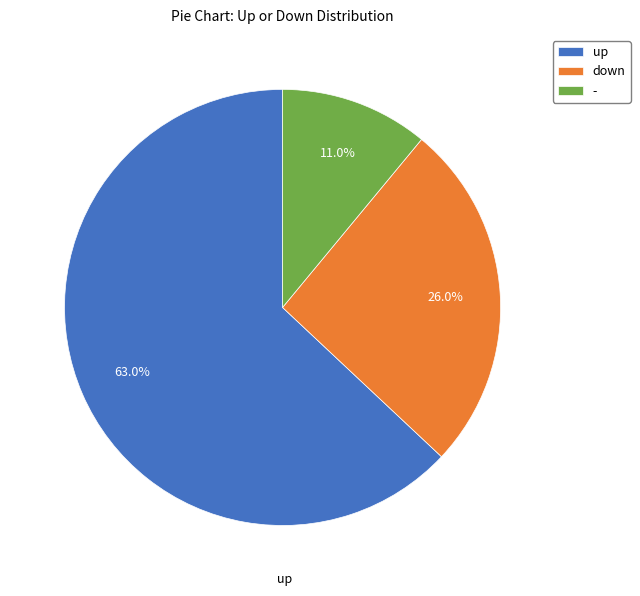

To the nearest percent, what is the average slice percentage?

33%